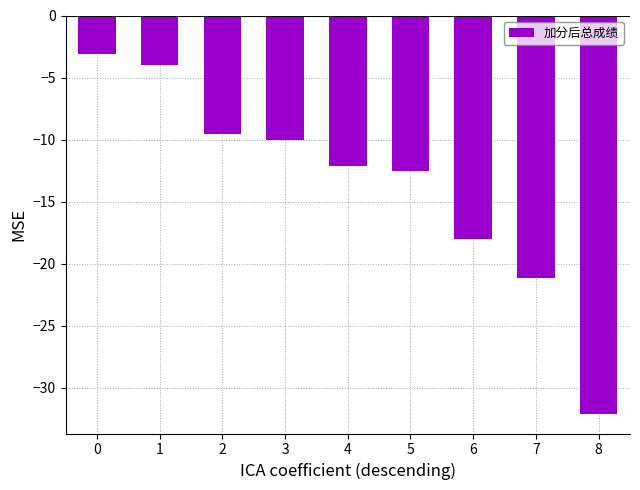

What is the approximate value at 0?

-3.1